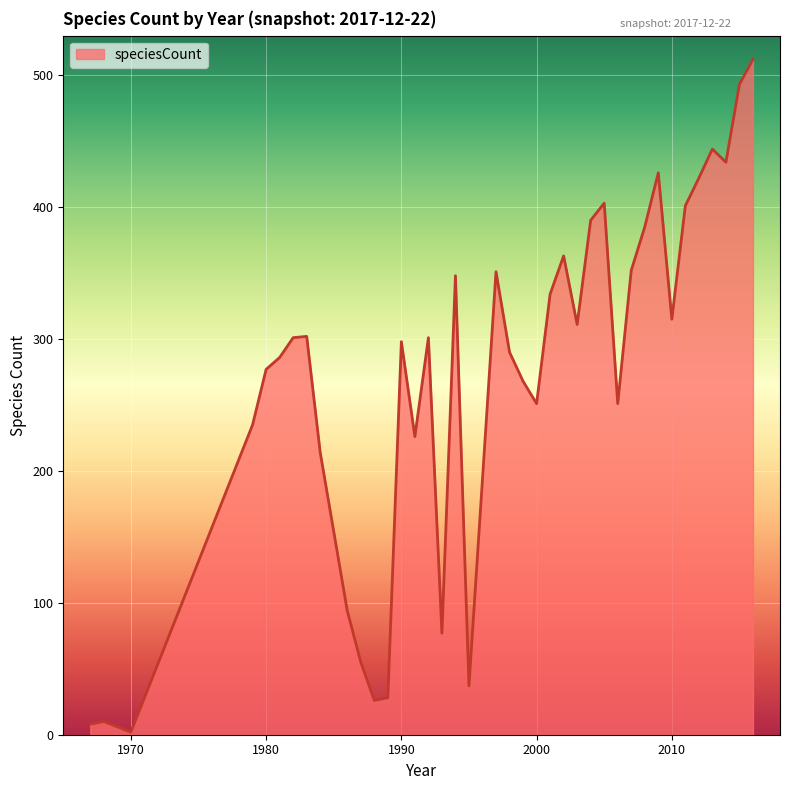

What is the maximum value shown in the chart?

512